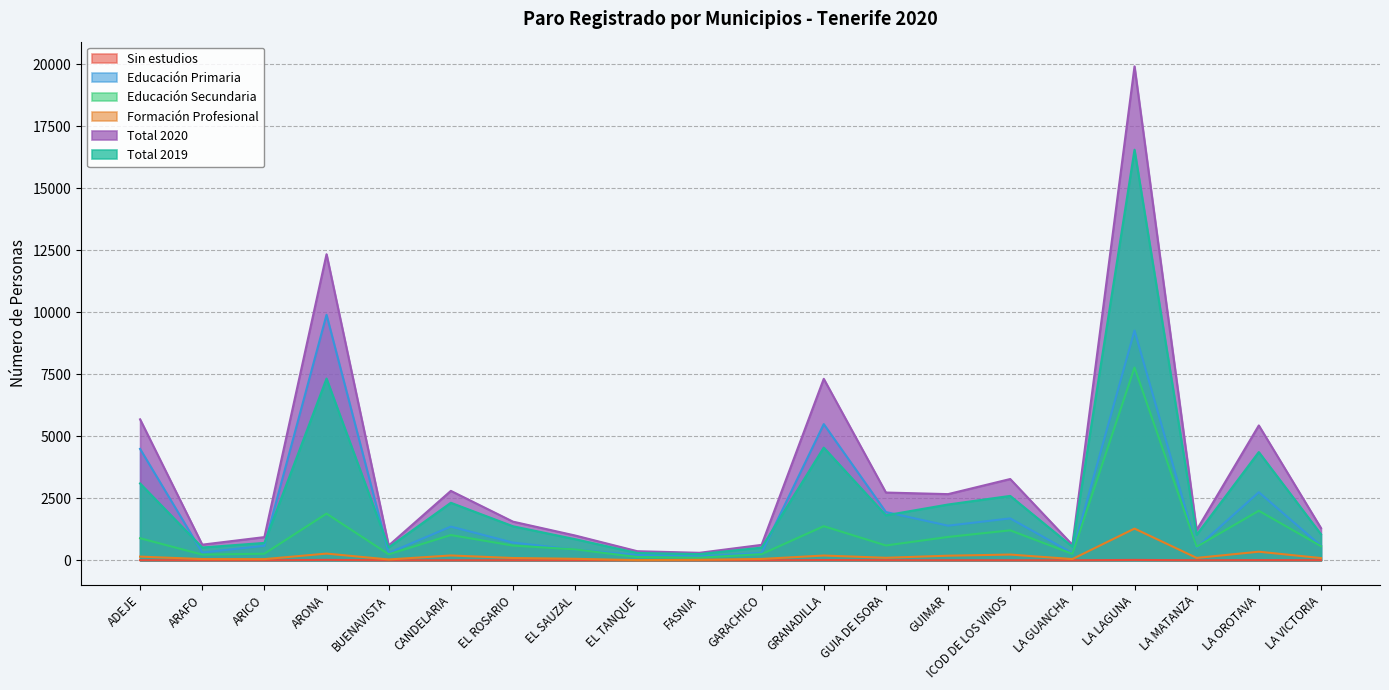

How many values in the Formación Profesional series exceed 96?

9